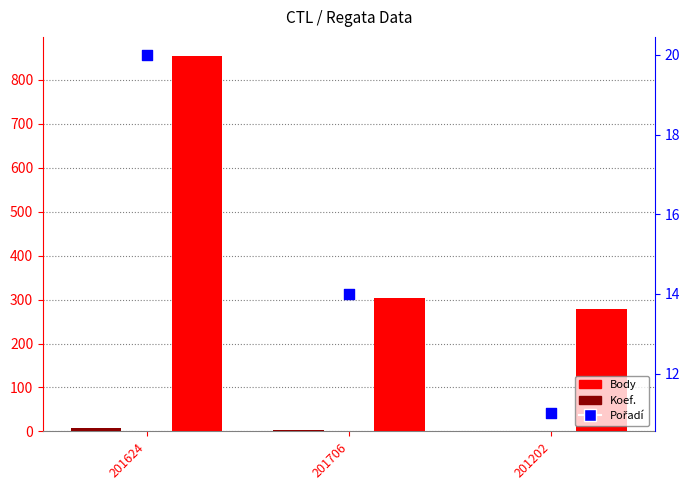

Which series has the widest spread of Y values?

Body